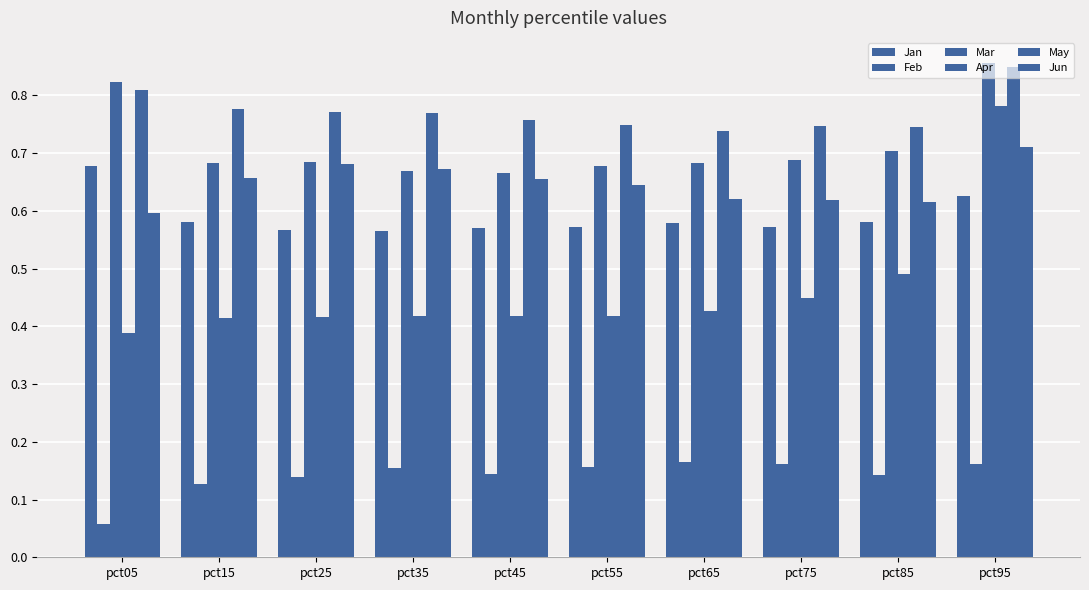

Does the chart contain any negative values?

No